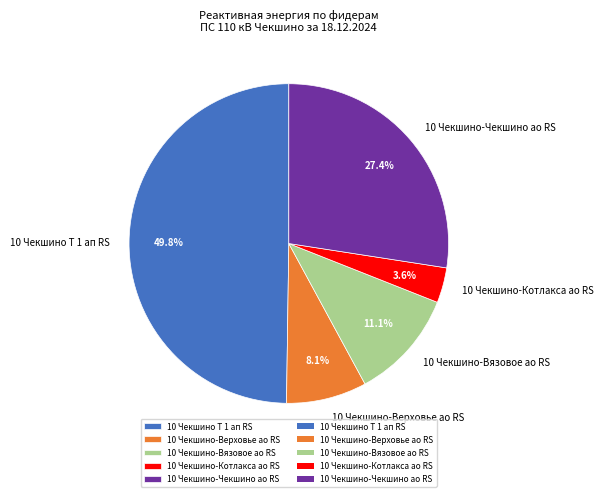

What is the total percentage of 10 Чекшино-Верховье ао RS and 10 Чекшино-Котлакса ао RS?

11.7%